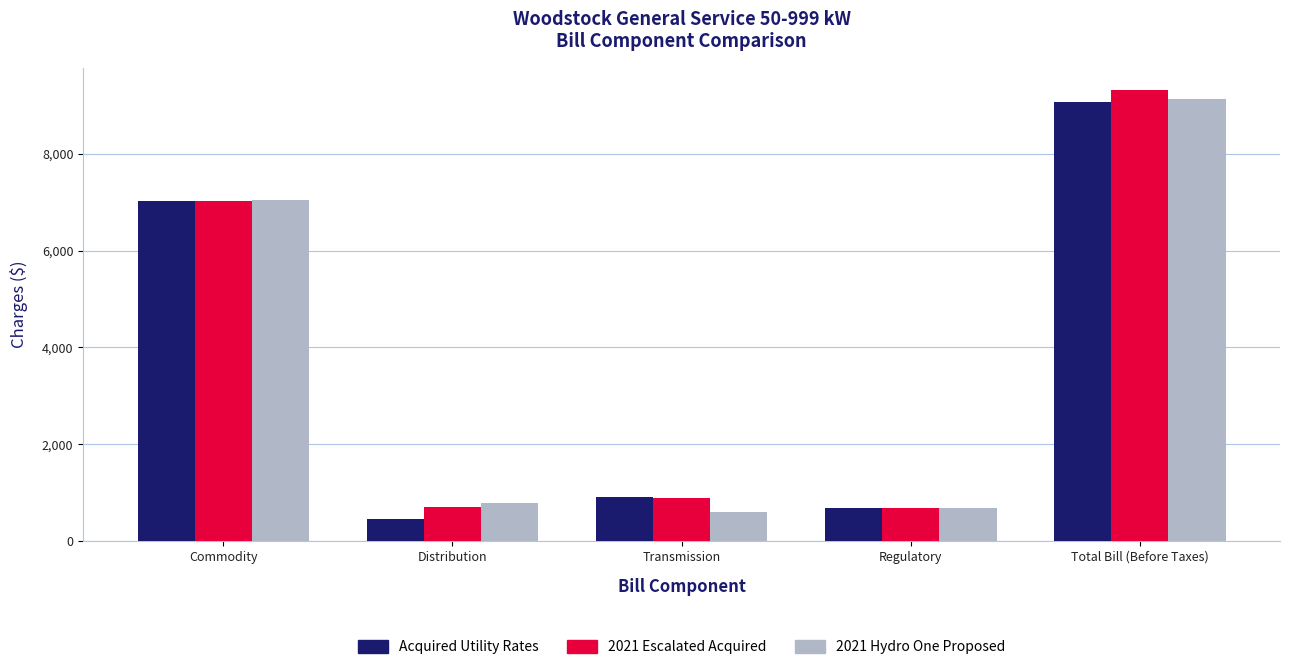

At which label is 2021 Escalated Acquired closest to 4995?

Commodity